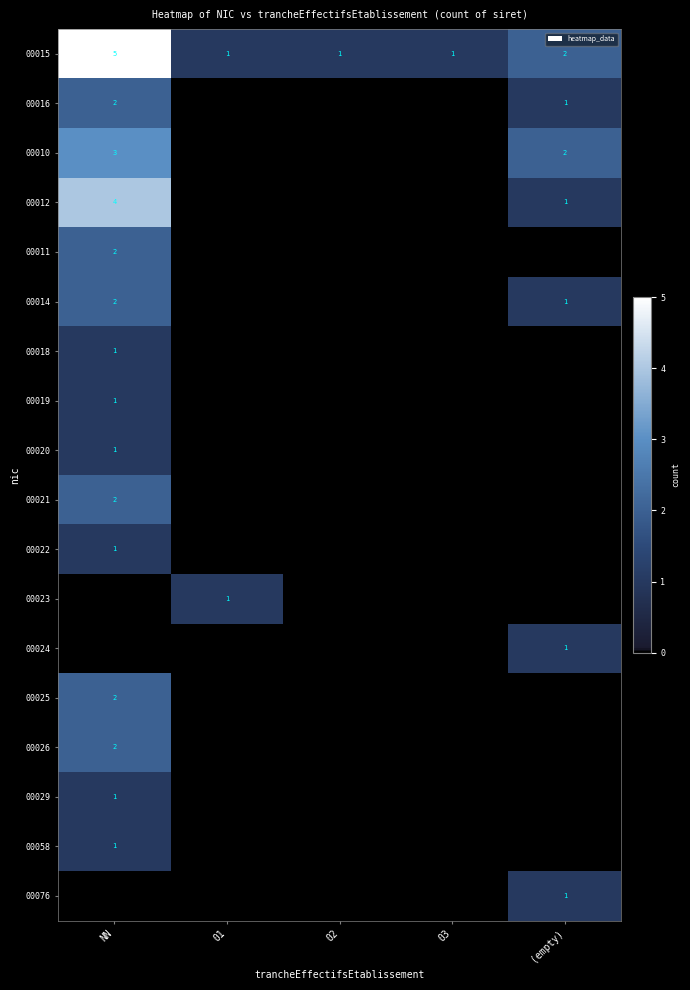

What is the greatest value displayed?

5